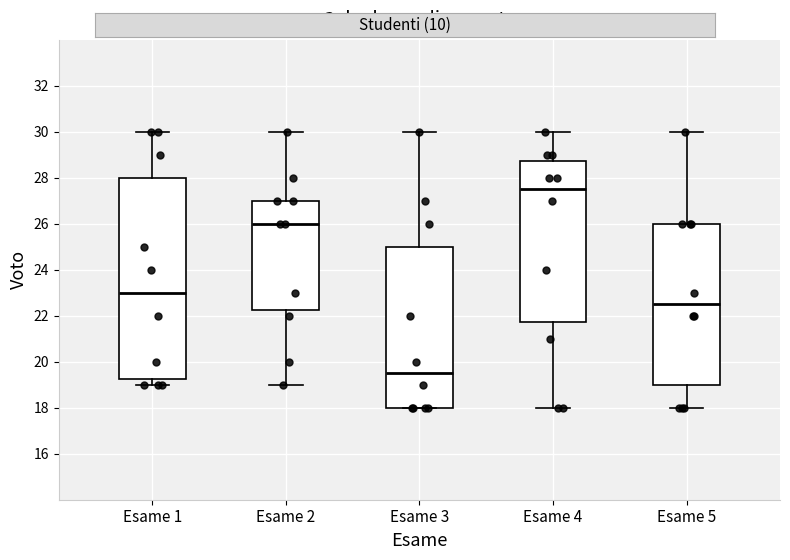

Reading left to right, transcribe this box plot: for each box, give where its median line is, the range the box spans, and where its two whiskers end, as read against the y-axis. The values are not printed on the chart, so give them approximately, as read against the axis.

Esame 1: median 23.0, box 19.2 to 28.0, whiskers 19.0 to 30.0
Esame 2: median 26.0, box 22.2 to 27.0, whiskers 19.0 to 30.0
Esame 3: median 19.6, box 18.0 to 25.0, whiskers 18.0 to 30.0
Esame 4: median 27.6, box 21.8 to 28.8, whiskers 18.0 to 30.0
Esame 5: median 22.6, box 19.0 to 26.0, whiskers 18.0 to 30.0